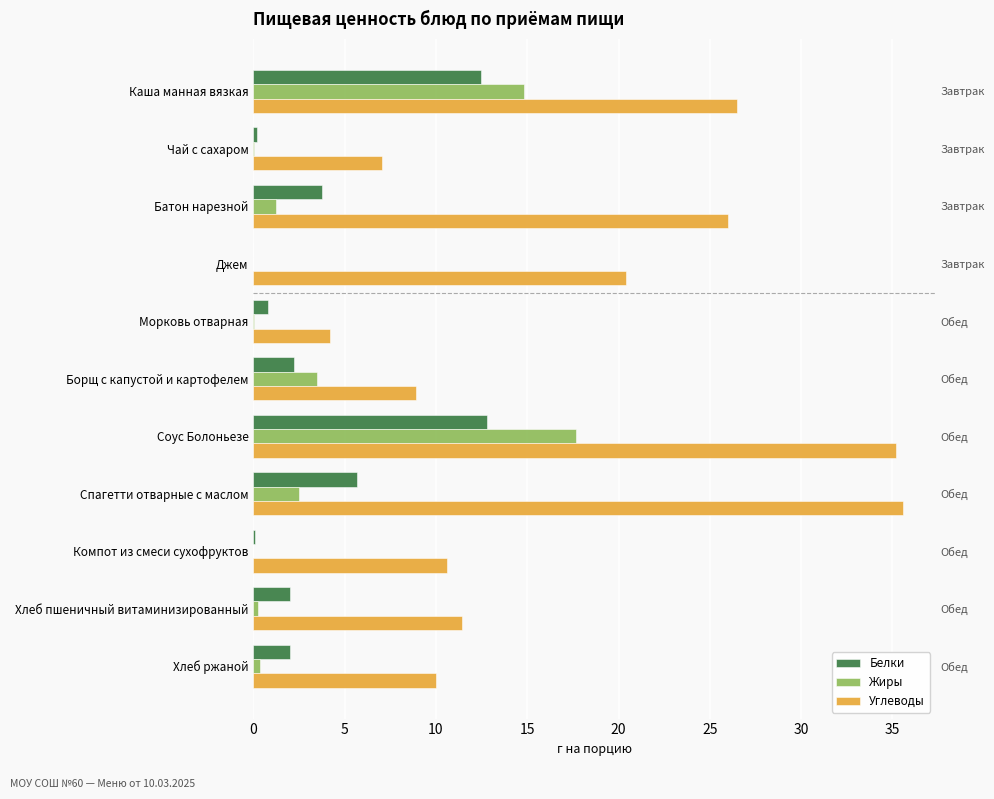

Between Каша манная вязкая and Чай с сахаром, which series saw the biggest shift?

Углеводы